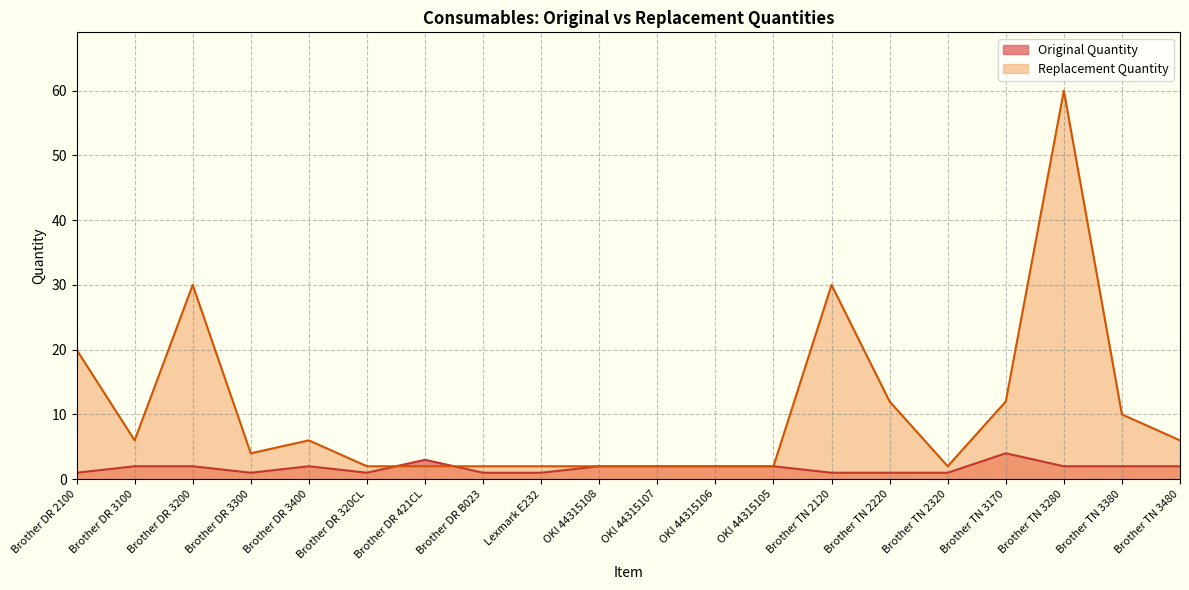

Reading left to right, list all the values displayed in this chart.

Original Quantity: Brother DR 2100=1	Brother DR 3100=2	Brother DR 3200=2	Brother DR 3300=1	Brother DR 3400=2	Brother DR 320CL=1	Brother DR 421CL=3	Brother DR B023=1	Lexmark E232=1	OKI 44315108=2	OKI 44315107=2	OKI 44315106=2	OKI 44315105=2	Brother TN 2120=1	Brother TN 2220=1	Brother TN 2320=1	Brother TN 3170=4	Brother TN 3280=2	Brother TN 3380=2	Brother TN 3480=2
Replacement Quantity: Brother DR 2100=20	Brother DR 3100=6	Brother DR 3200=30	Brother DR 3300=4	Brother DR 3400=6	Brother DR 320CL=2	Brother DR 421CL=2	Brother DR B023=2	Lexmark E232=2	OKI 44315108=2	OKI 44315107=2	OKI 44315106=2	OKI 44315105=2	Brother TN 2120=30	Brother TN 2220=12	Brother TN 2320=2	Brother TN 3170=12	Brother TN 3280=60	Brother TN 3380=10	Brother TN 3480=6